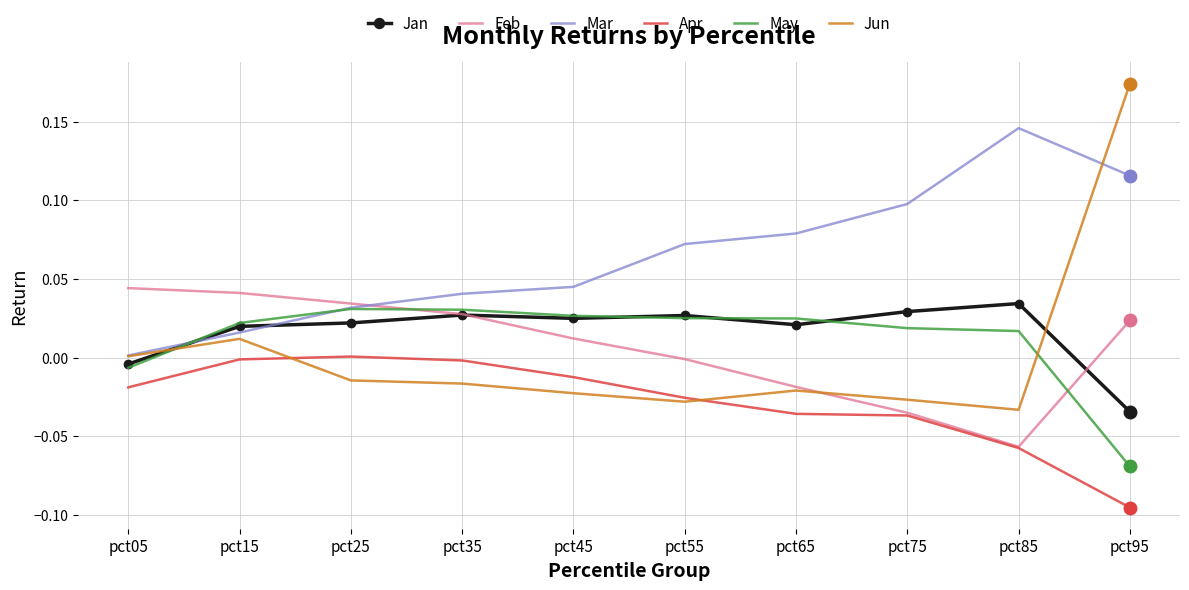

The Feb series shows 0.0 at pct25. True or false?

True